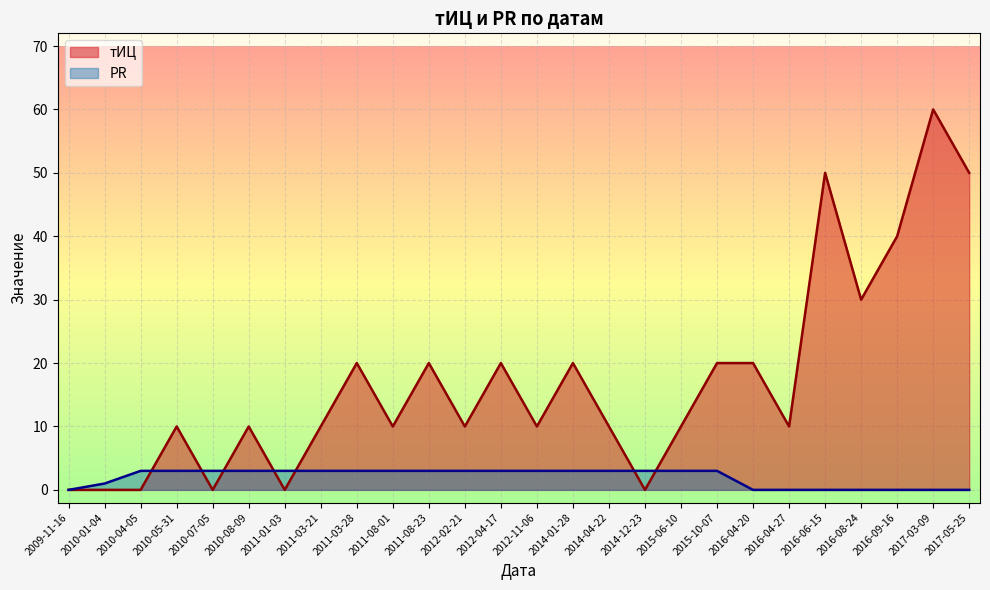

True or false: PR has more than 2 interior local peaks.

False